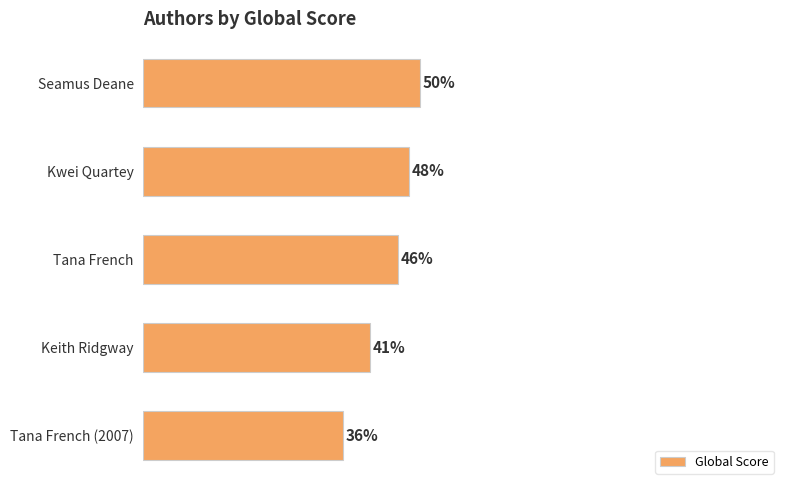

Which has a higher value, Kwei Quartey or Keith Ridgway?

Kwei Quartey